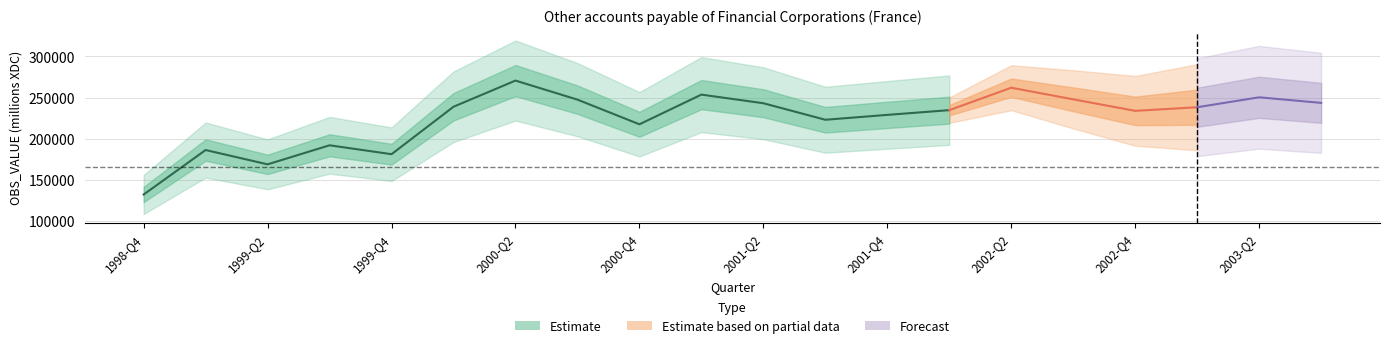

What is the change in value from 2001-Q2 to 2001-Q3?

-20101